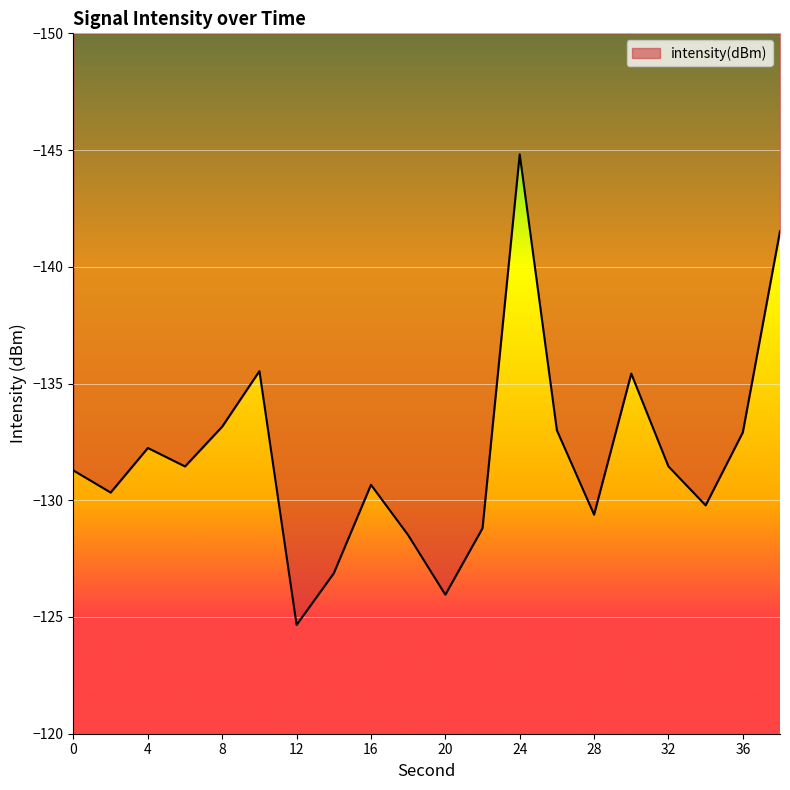

What is the minimum value shown in the chart?

-144.8